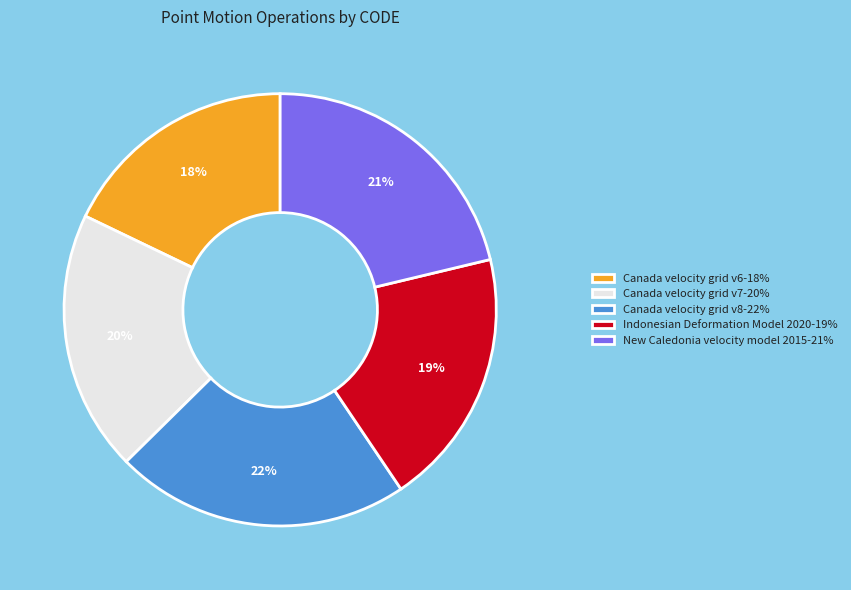

Does New Caledonia velocity model 2015-21% represent more than half of the total?

No